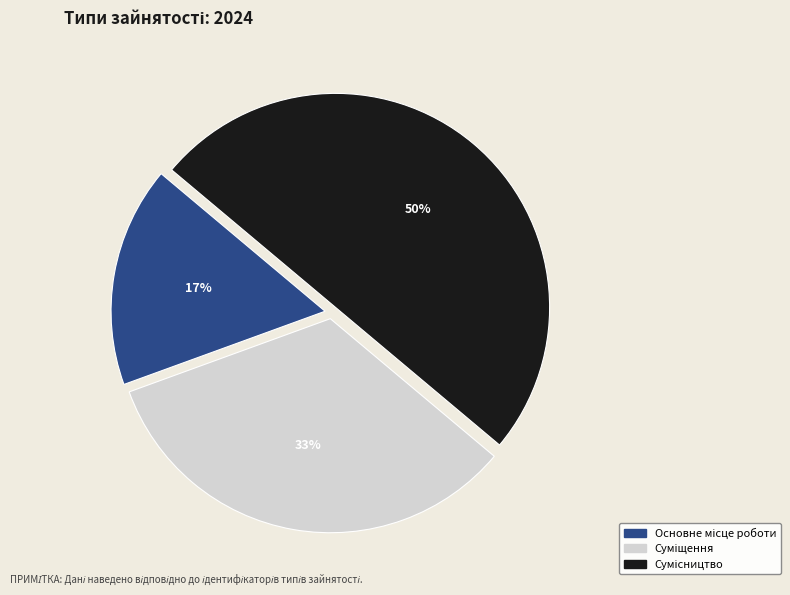

To the nearest percent, what is the difference between the largest and smallest slice percentages?

33%